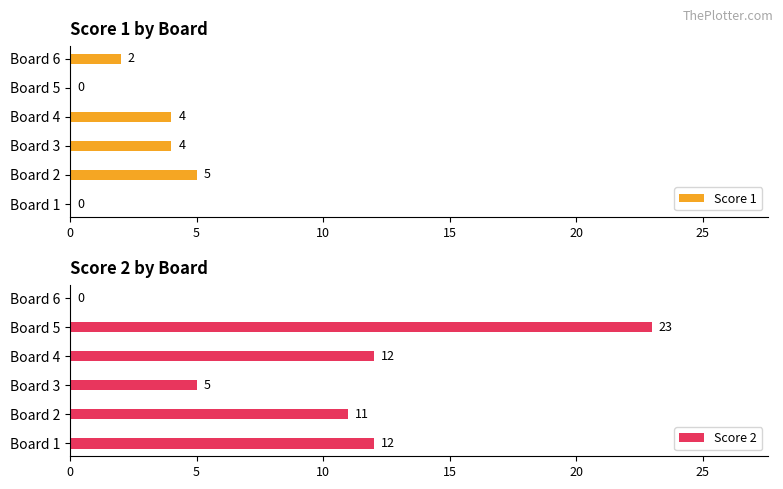

The Score 1 series shows 5 at Board 2. True or false?

True